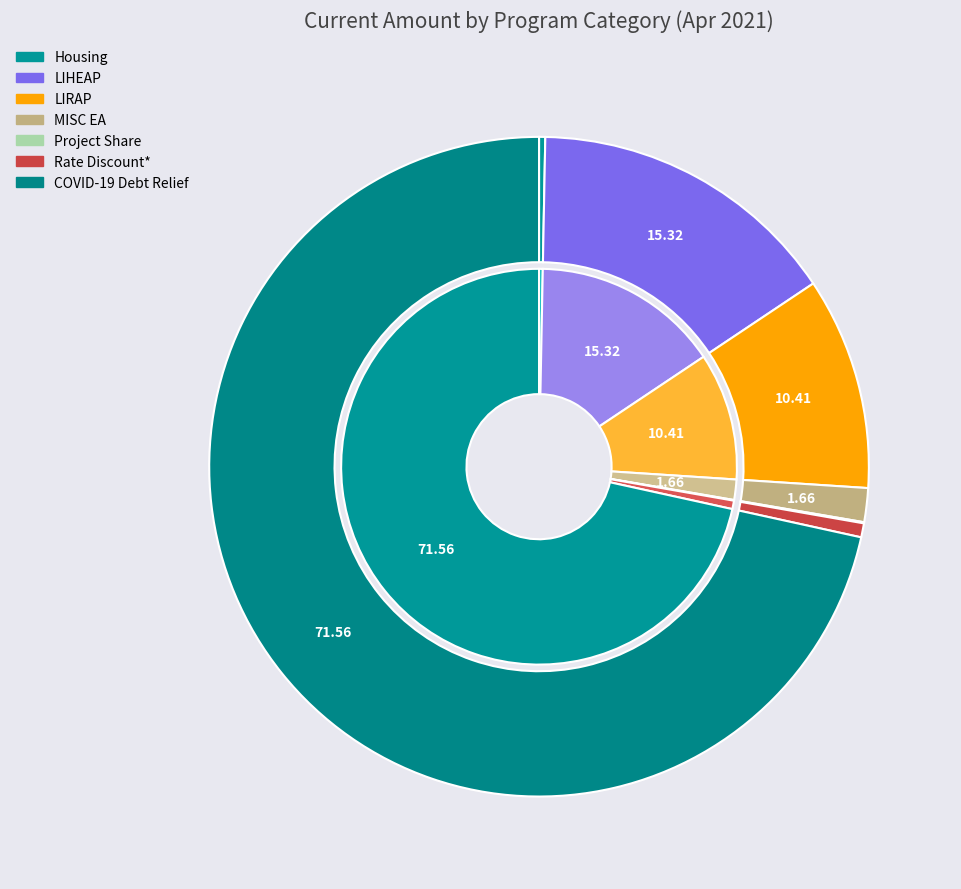

Is it true that MISC EA is 2% of the pie?

True